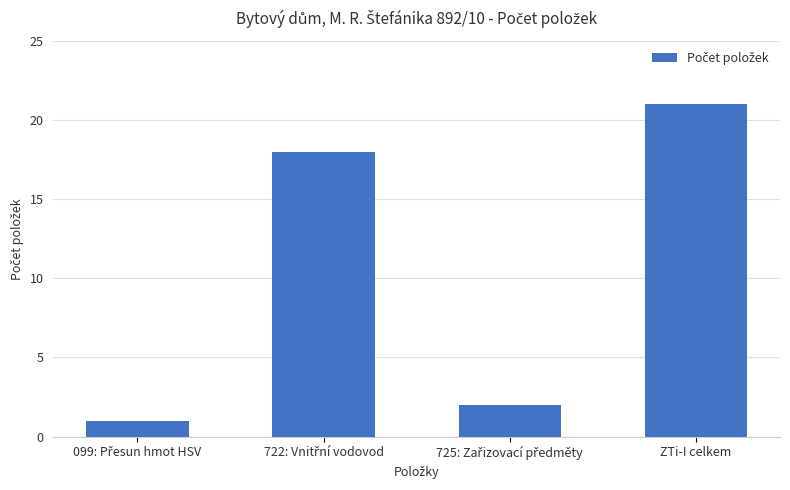

How many bars are there in total?

4